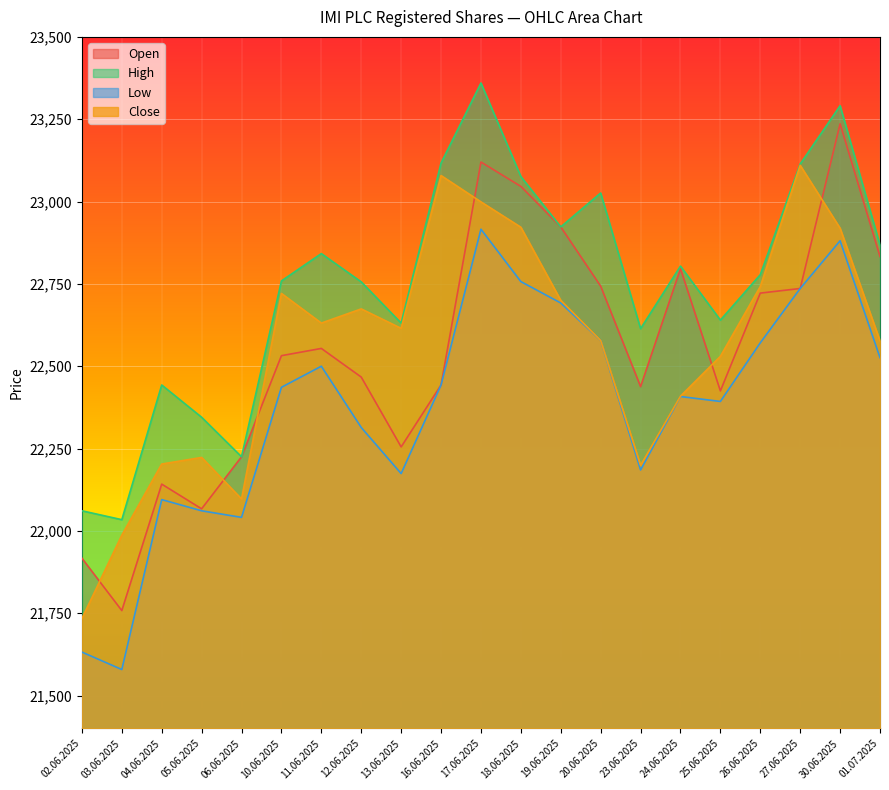

What is the difference between the maximum and minimum values in the Open series?

1478